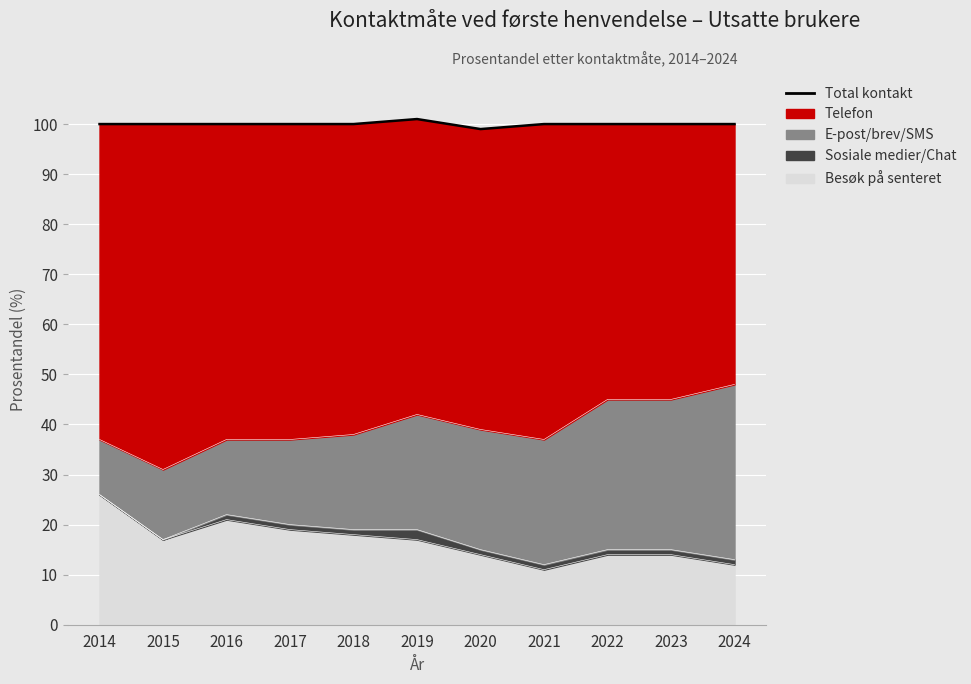

How many points are higher than both their immediate neighbors (excluding endpoints)?

1